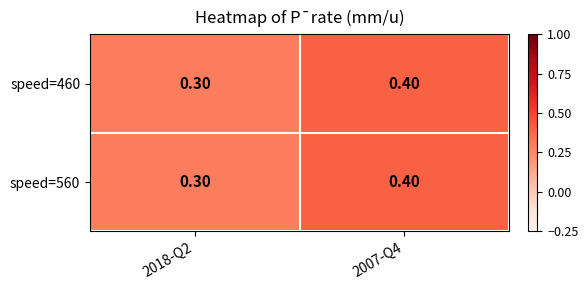

What is the total value across all series at 2018-Q2?

0.6